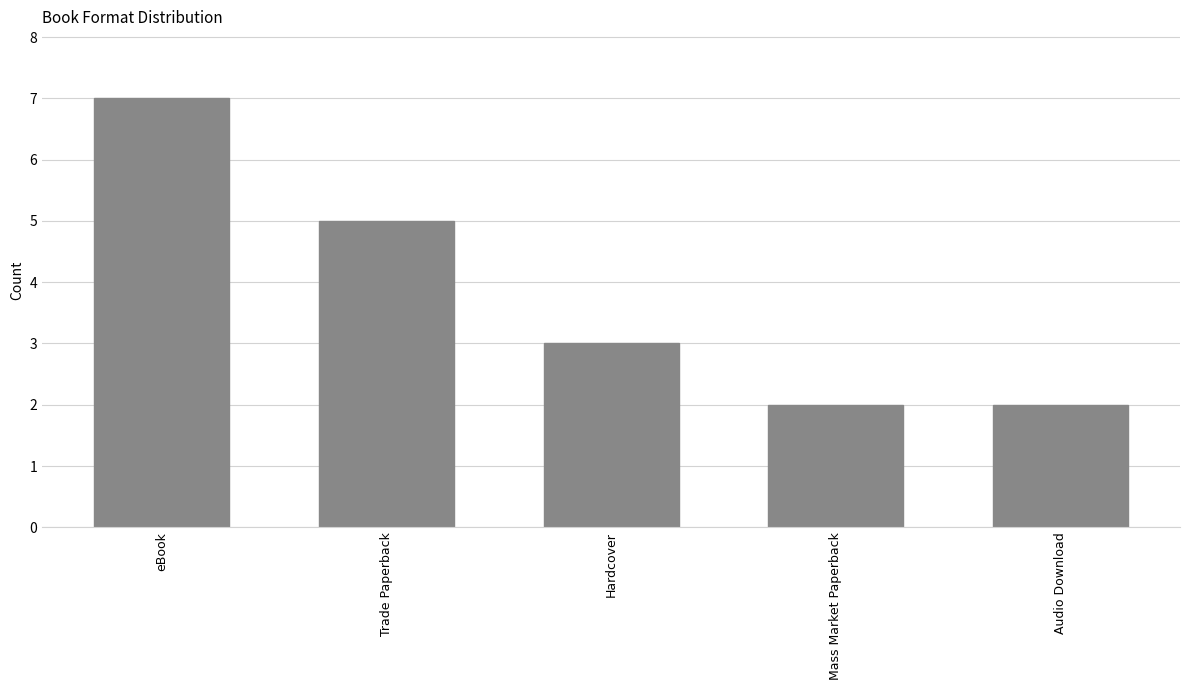

What is the smallest value displayed?

2